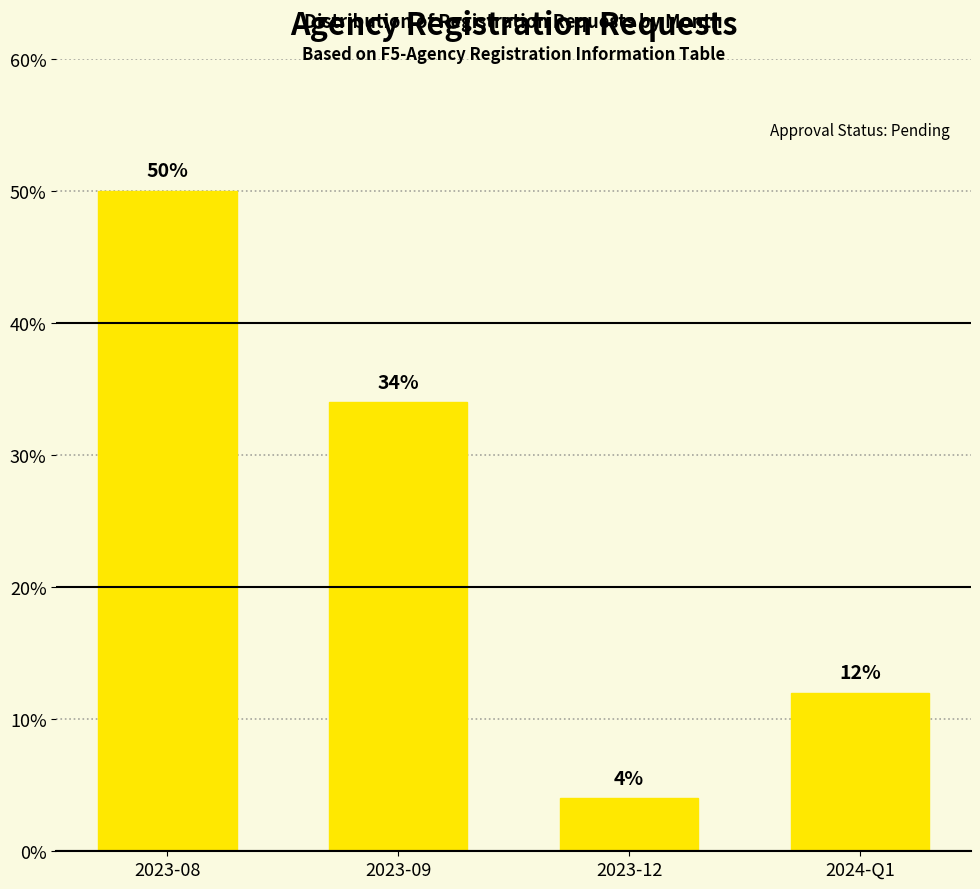

What is the average value?

25